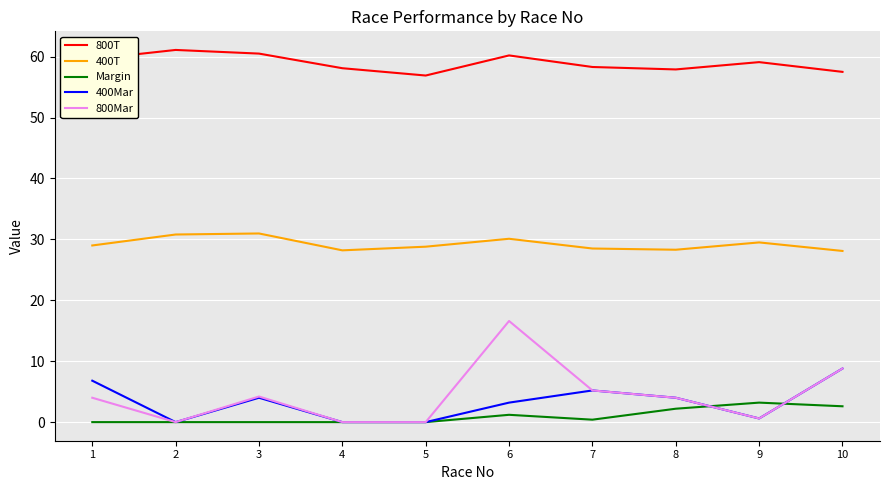

At how many categories does at least one series exceed 12?

10